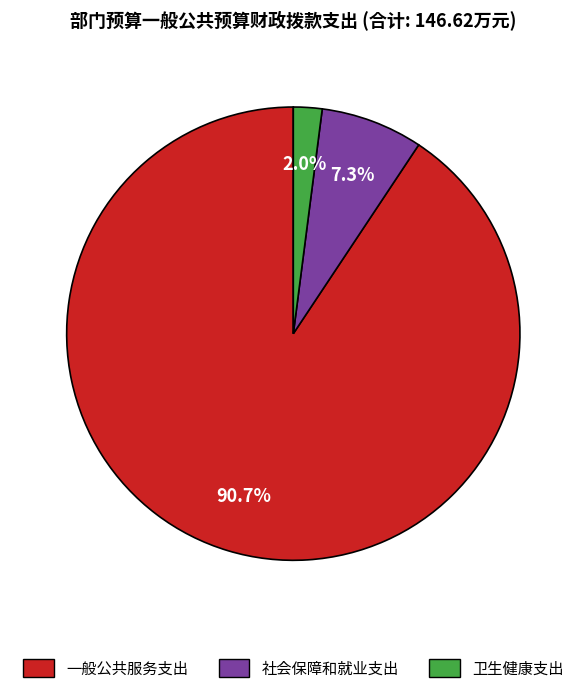

To the nearest percent, what is the combined percentage of 社会保障和就业支出 and 卫生健康支出?

9%